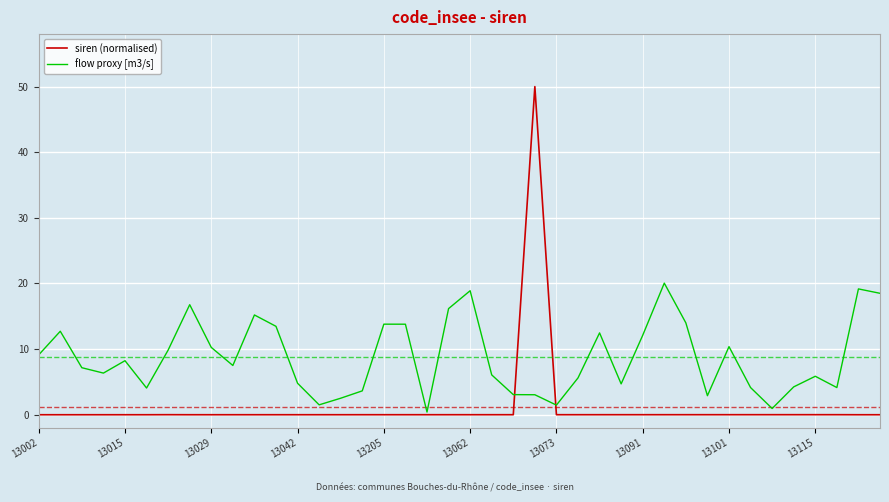

What is the difference between the maximum and minimum values in the siren (normalised) series?

50.0